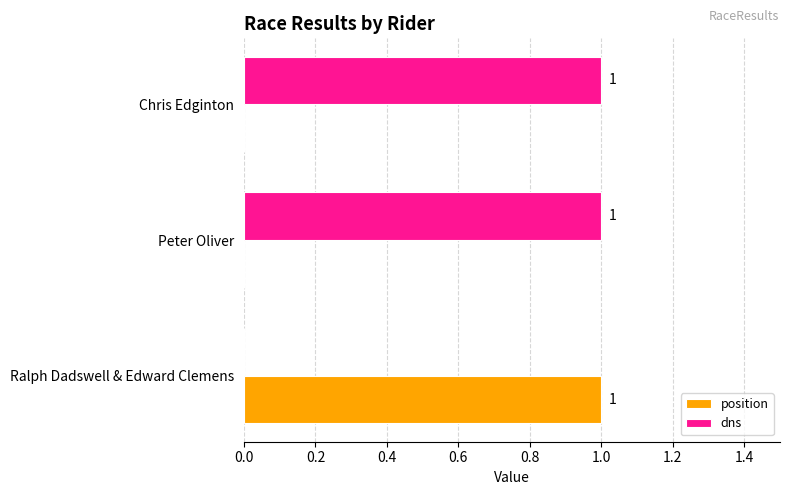

How many position values are between 0 and 1?

3